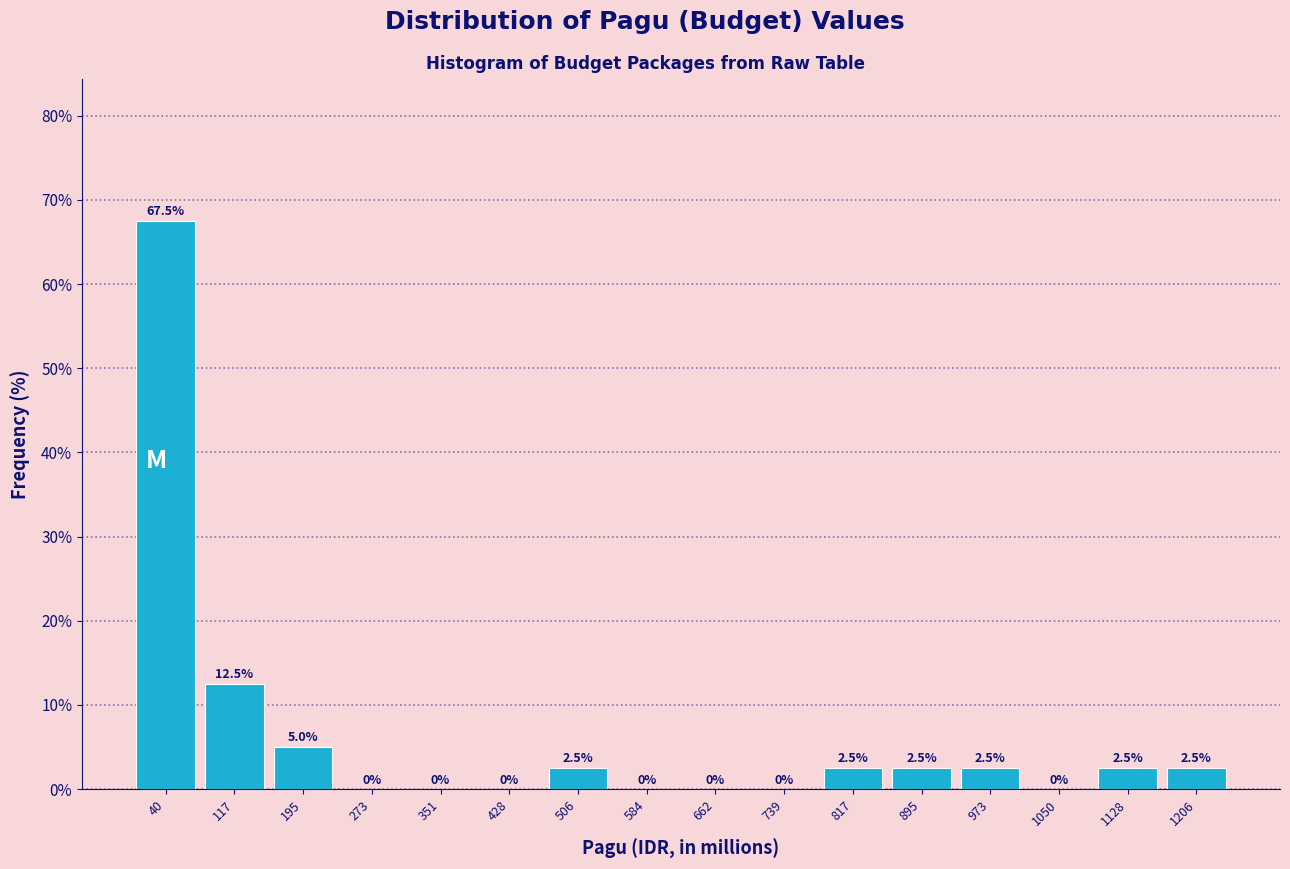

Reading left to right, list every bar in this chart as the range it spans on the x-axis followed by its height. The bar edges are not printed on the chart, so give them approximately, as read against the axis.

0 to 80: 67.5
80 to 160: 12.5
160 to 230: 5.0
230 to 310: 0.0
310 to 390: 0.0
390 to 470: 0.0
470 to 550: 2.5
550 to 620: 0.0
620 to 700: 0.0
700 to 780: 0.0
780 to 860: 2.5
860 to 930: 2.5
930 to 1010: 2.5
1010 to 1090: 0.0
1090 to 1170: 2.5
1170 to 1240: 2.5